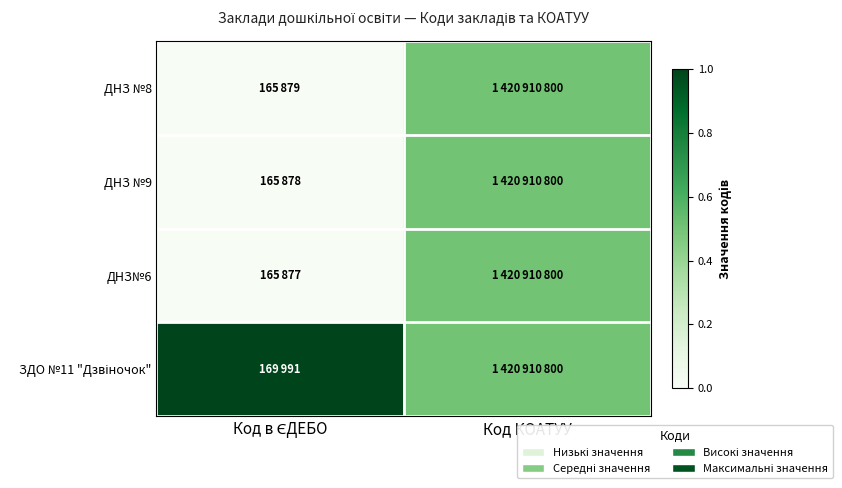

Which has a higher value, Код КОАТУУ or Код в ЄДЕБО?

Код КОАТУУ